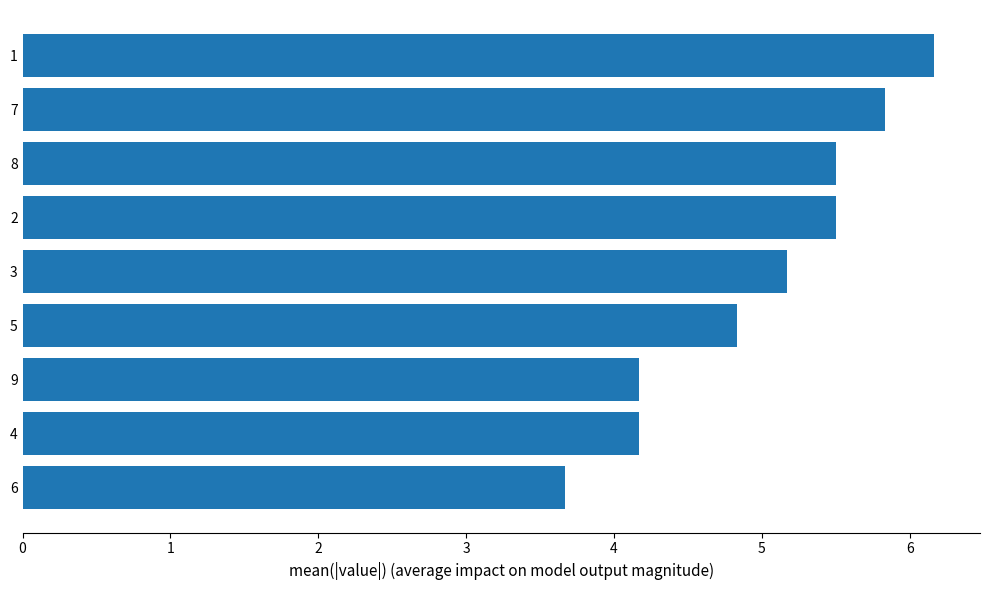

What value does the data have at 8?

5.5